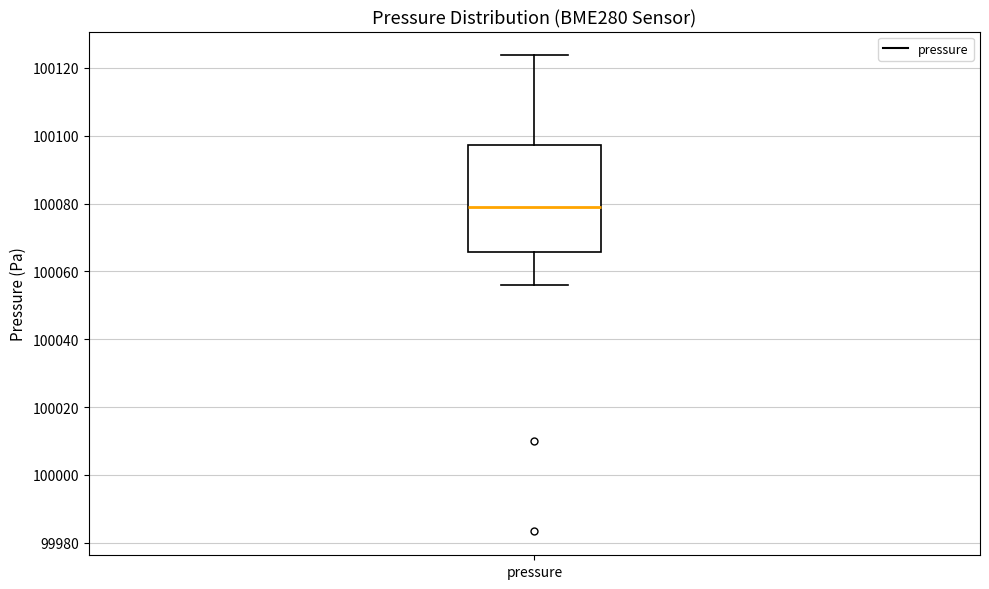

Read this box plot against the y-axis: the position of the median line, the range covered by the box, and the ends of both whiskers. The values are not printed on the chart, so give them approximately, as read against the axis.

median 100078, box 100066 to 100098, whiskers 100056 to 100124